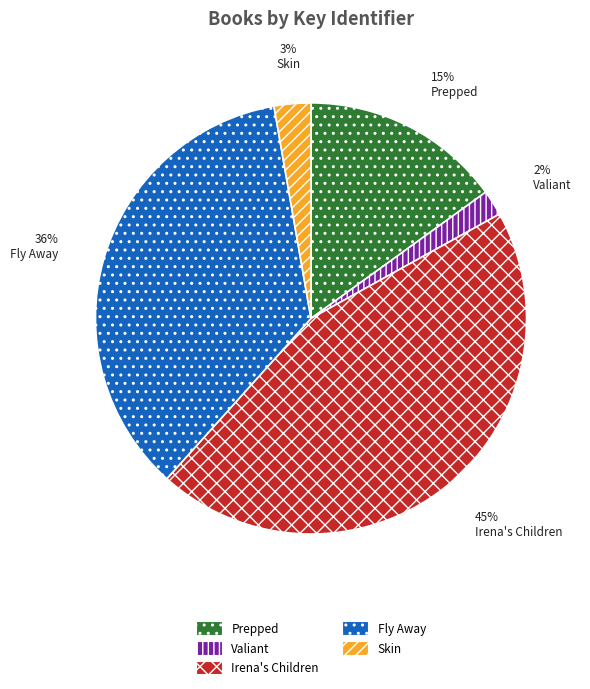

Is the sum of Valiant and Fly Away greater than half?

No